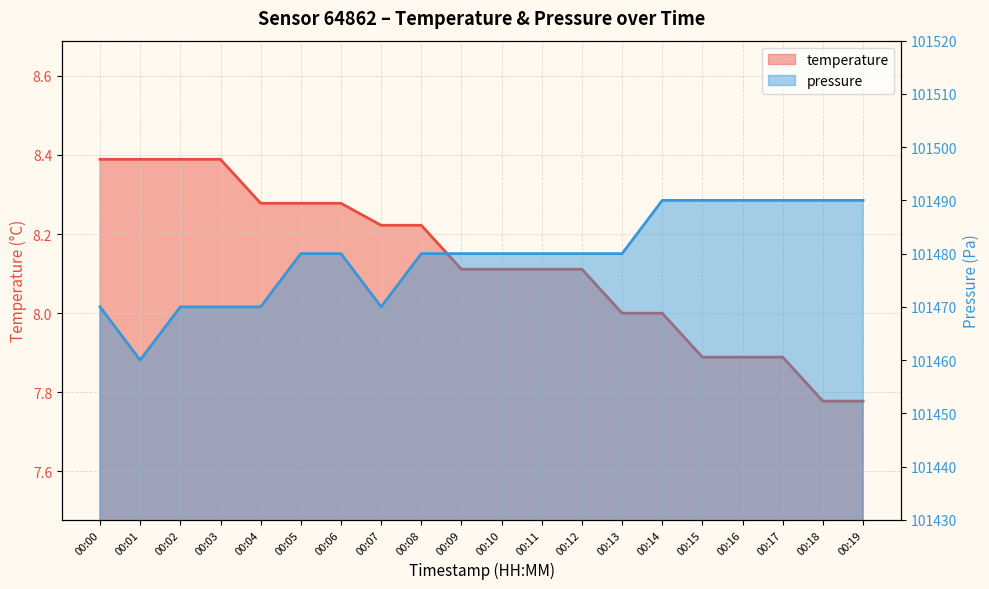

What is the sum of the temperature values at 00:12 and 00:17?

16.0